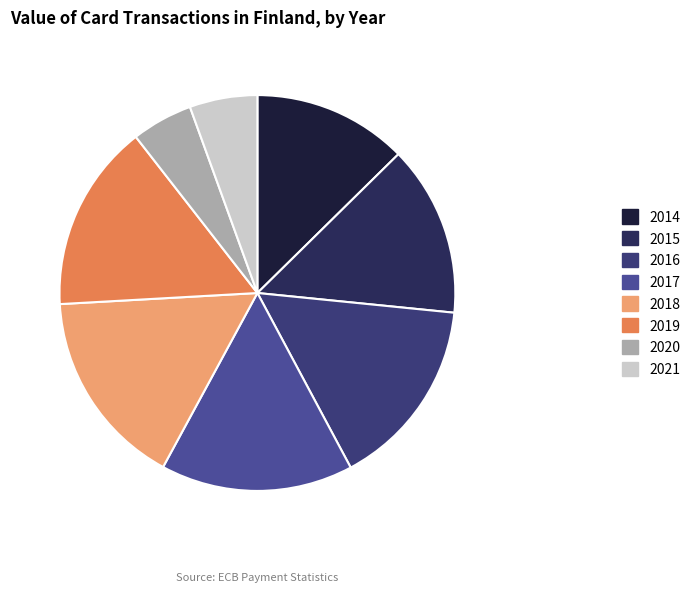

To the nearest percent, what is the combined percentage of 2019 and 2021?

21%